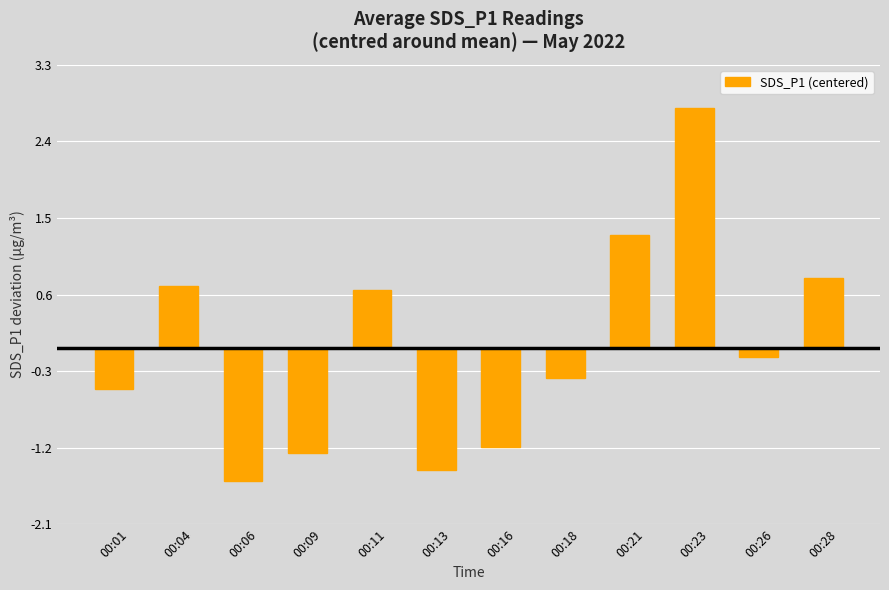

How many data points are less than 0?

7